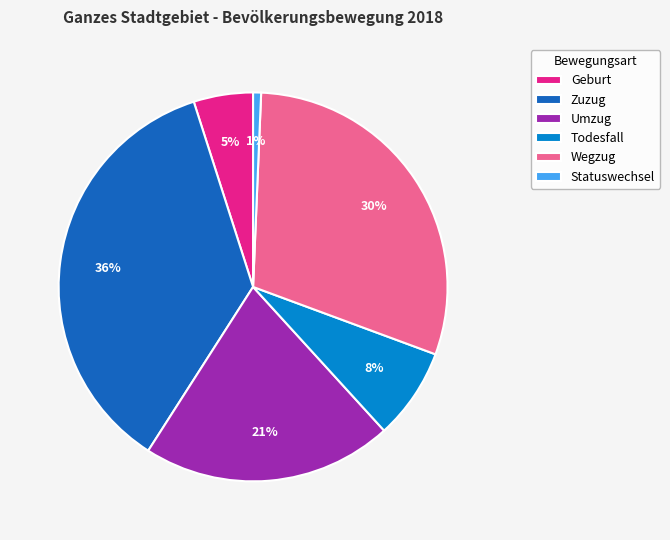

To the nearest percent, what percentage of the pie is Wegzug?

30%